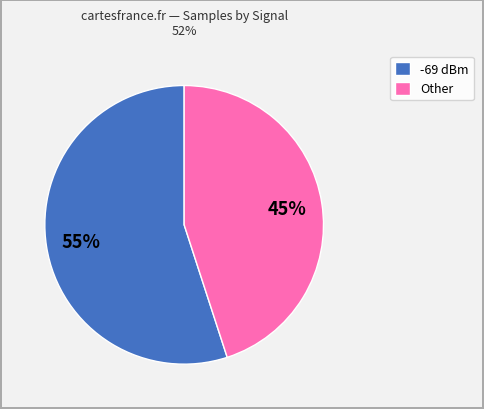

Combined, do Other and -69 dBm account for over 50%?

Yes